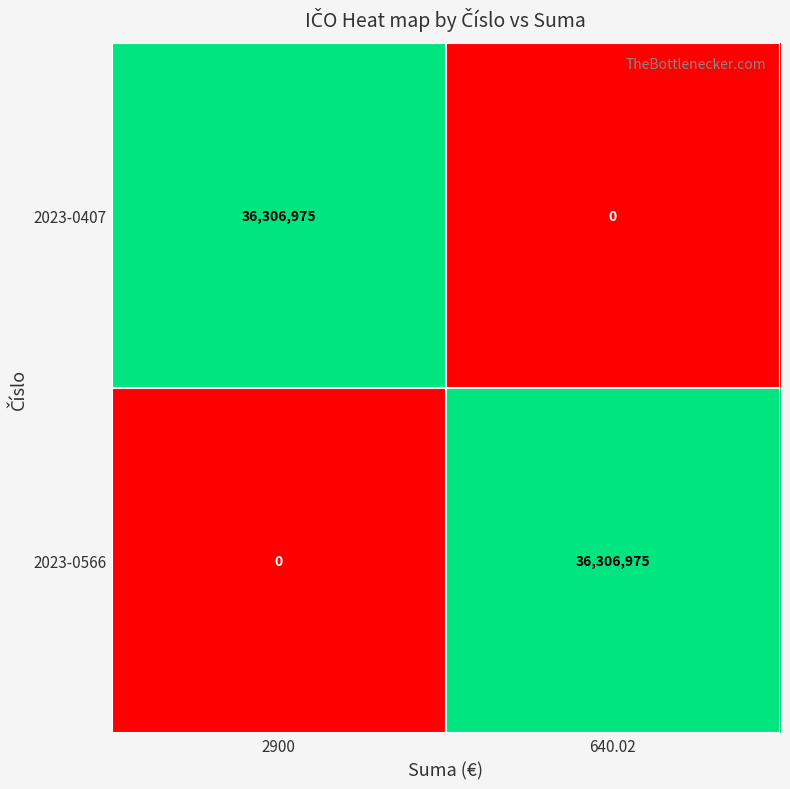

What is the total value across all series at 640.02?

36306975